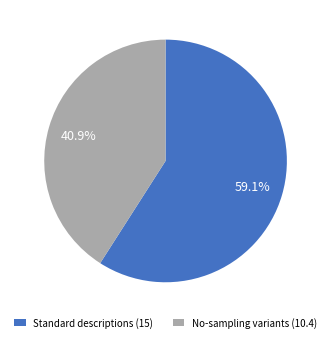

How many slices are in this pie chart?

2